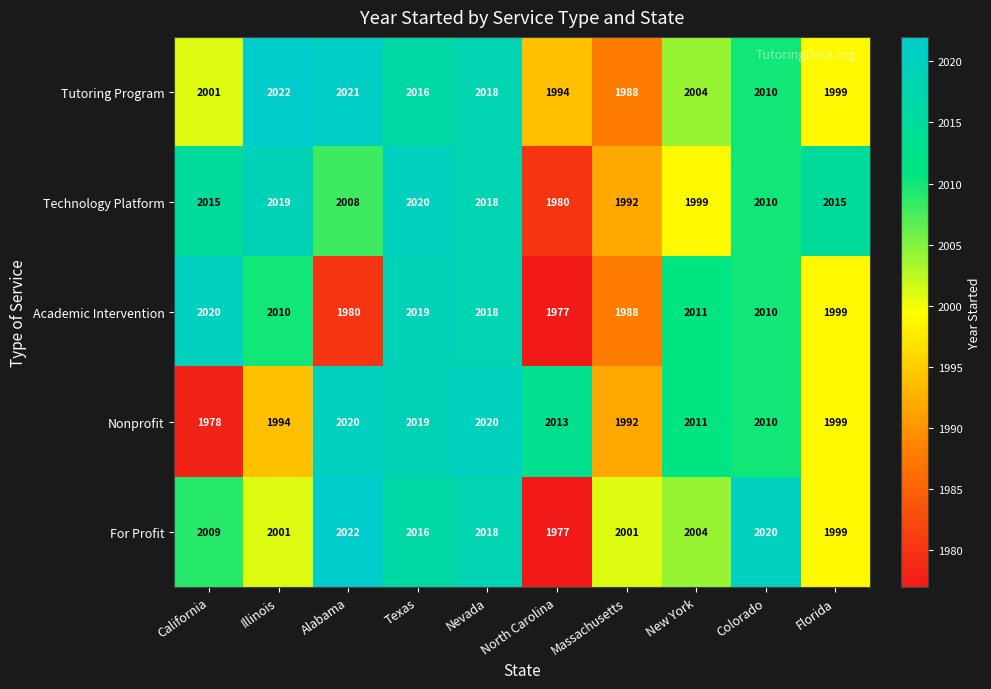

Which series has the largest range (max minus min)?

For Profit